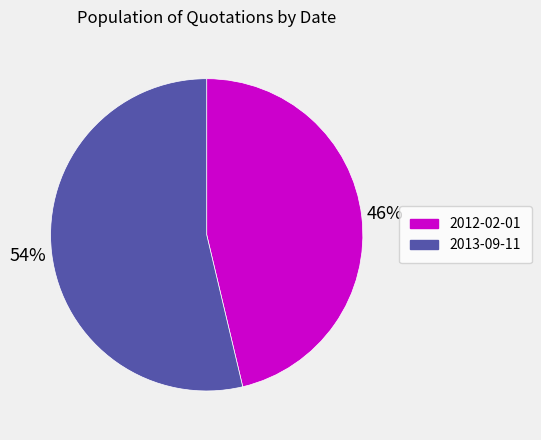

Is it true that 2012-02-01 is 46% of the pie?

True